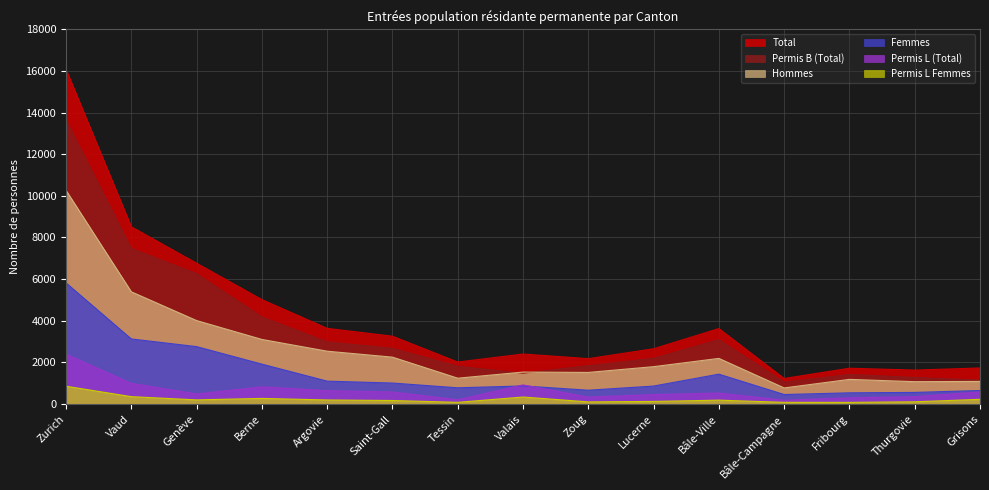

How many lines are shown in the chart?

6